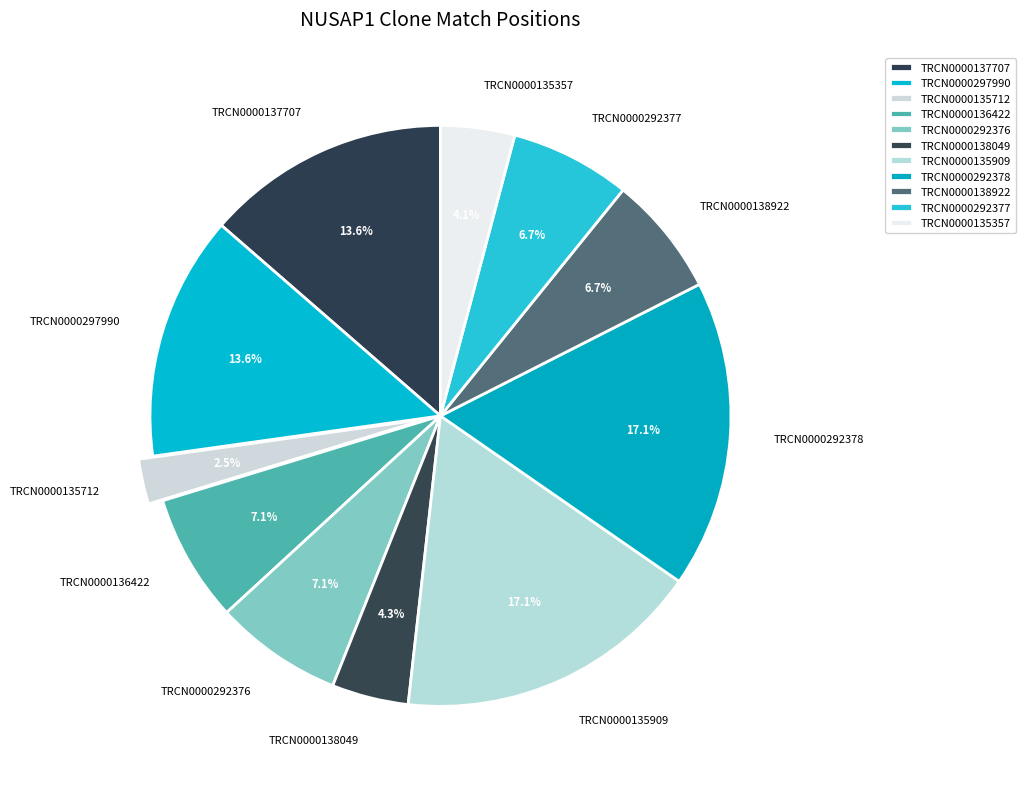

To the nearest percent, what is the combined percentage of TRCN0000297990 and TRCN0000292378?

31%